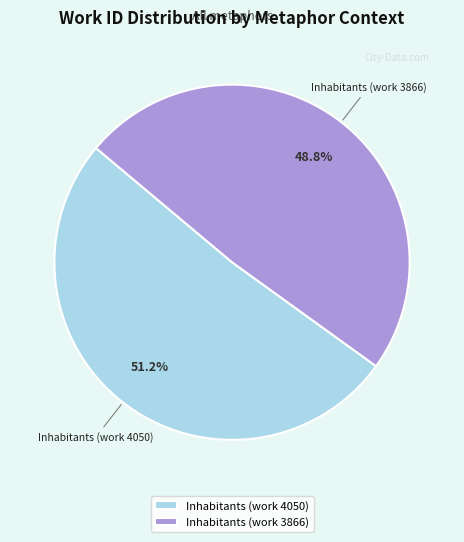

What percentage is the Inhabitants (work 4050) slice, to the nearest percent?

51%